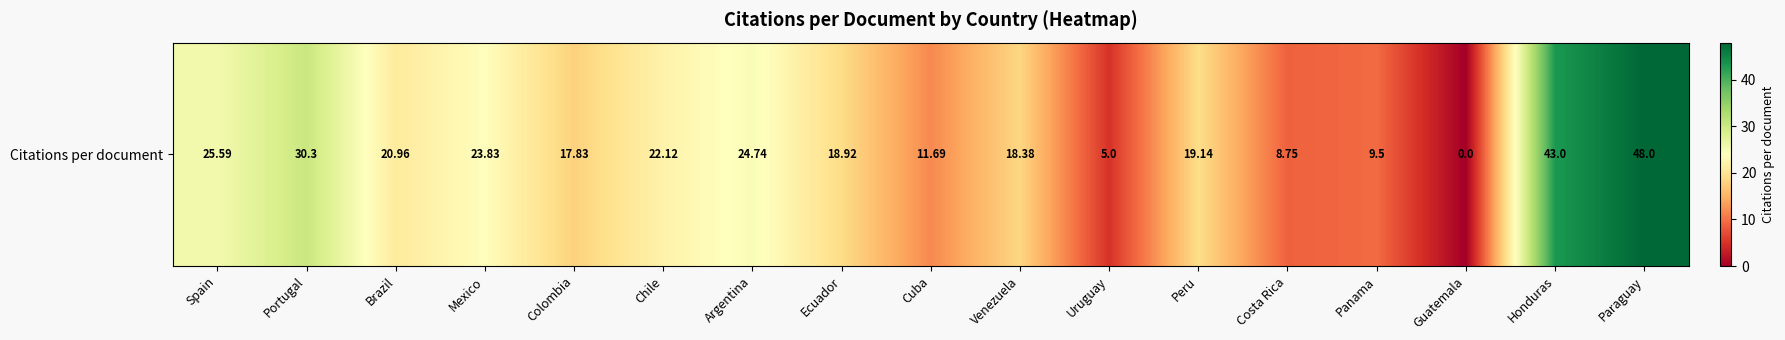

Reading right to left, what are all the values shown in this chart?

48.0	43.0	0.0	9.5	8.8	19.1	5.0	18.4	11.7	18.9	24.7	22.1	17.8	23.8	21.0	30.3	25.6